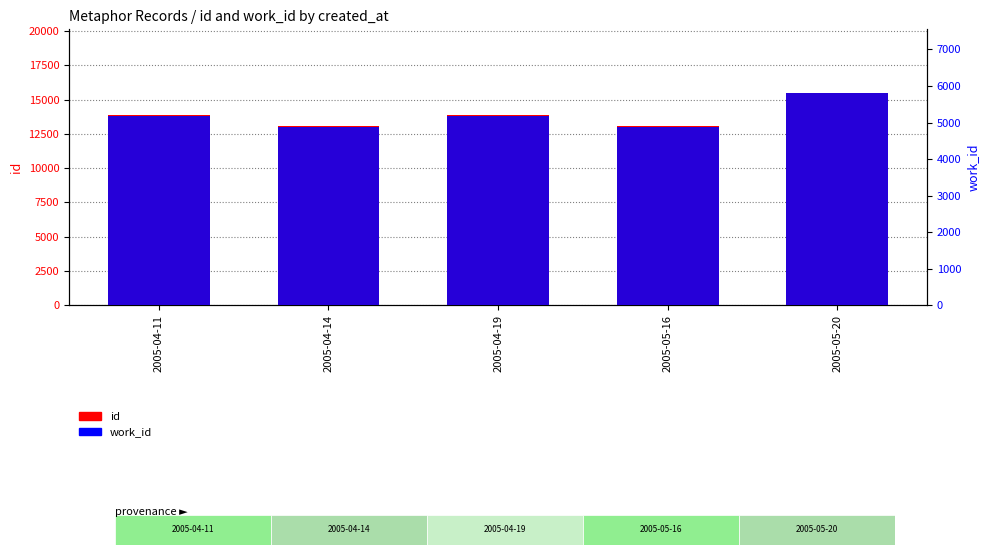

What are all the series names shown in the legend?

id, work_id